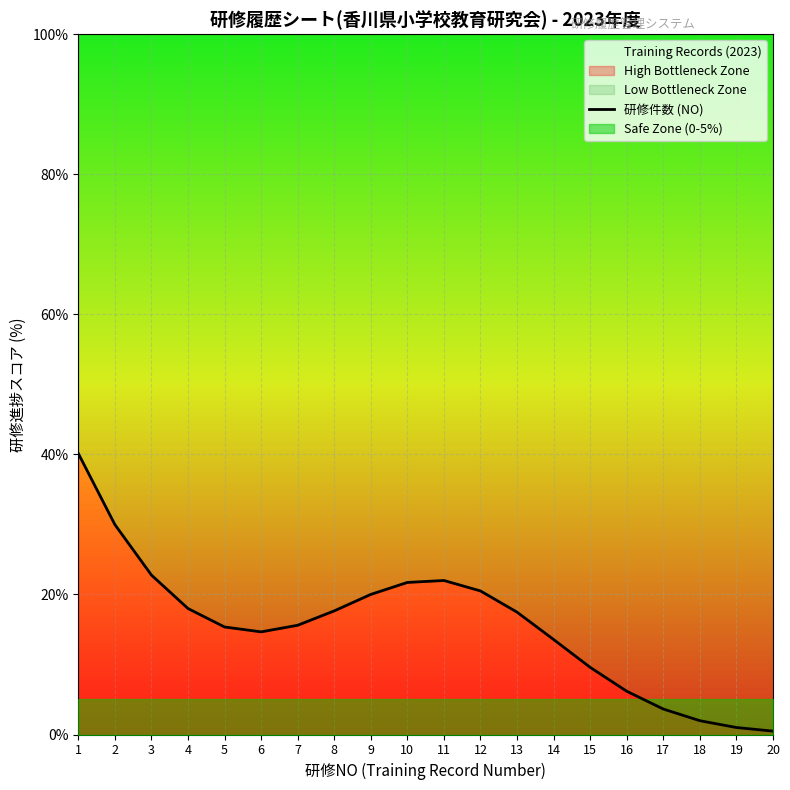

Which label corresponds to the smallest value in the chart?

20